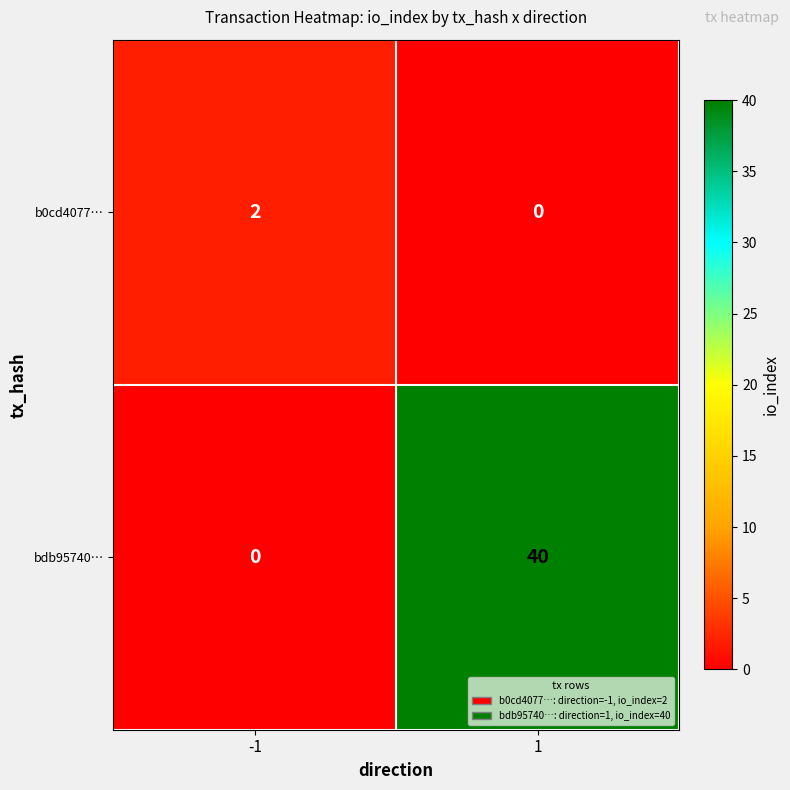

At 1, list the series in order from smallest to largest.

b0cd4077…, bdb95740…